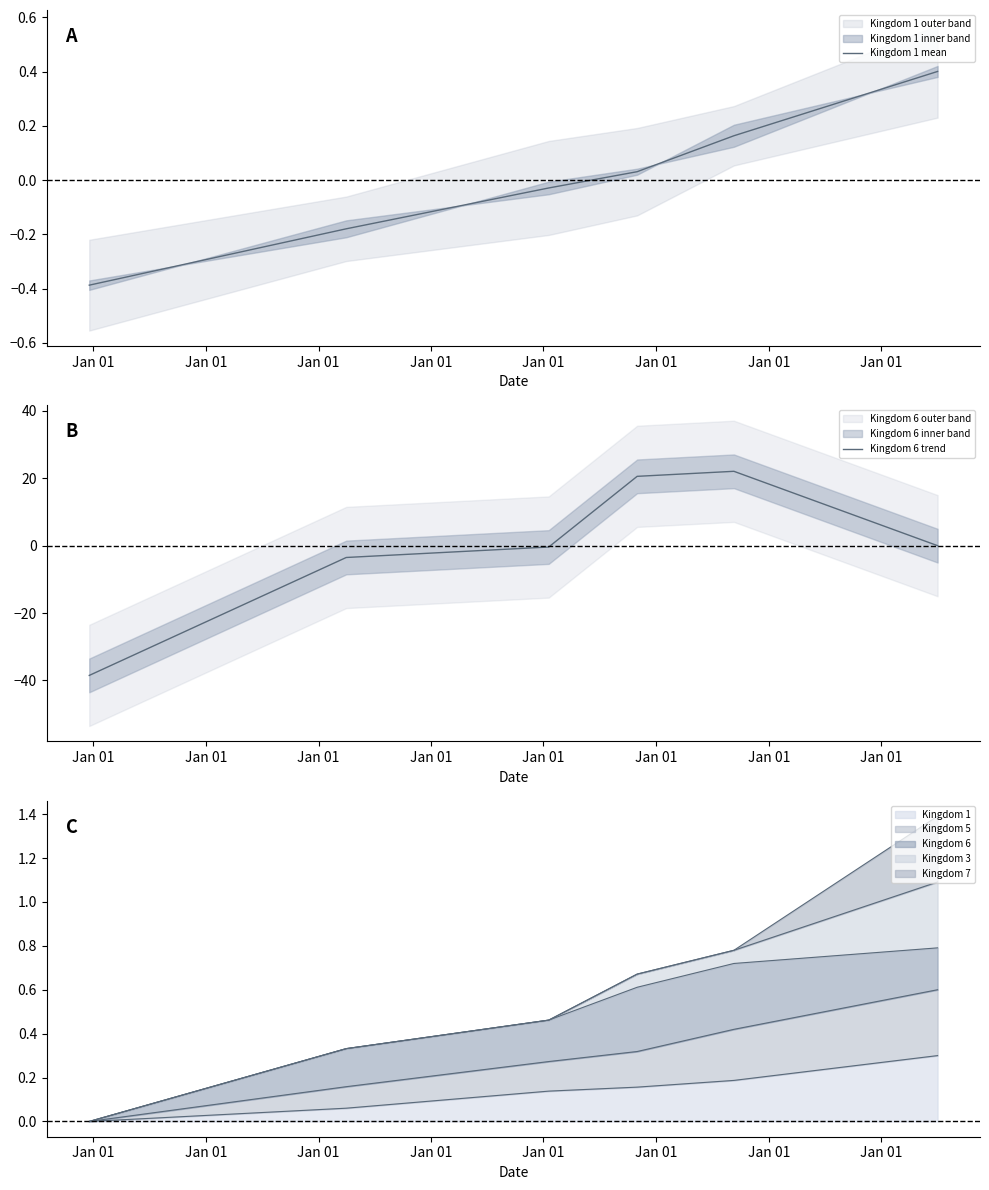

List the series in order of their overall mean, highest first.

Kingdom 6 trend, Kingdom 1 mean